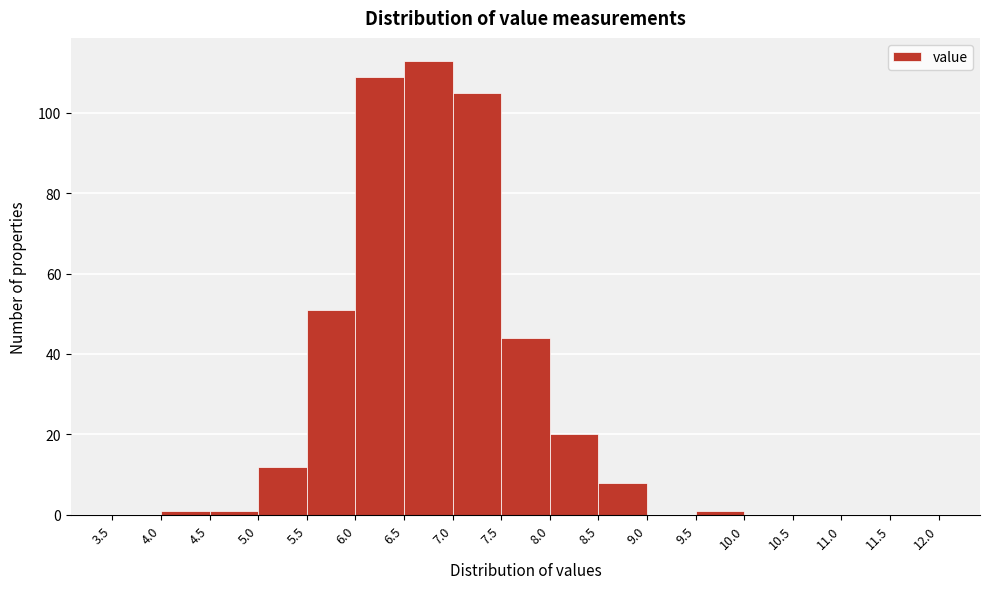

How tall is the bar that spans 7.0 to 7.5 on the x-axis? The values are not printed on the chart, so give them approximately, as read against the axis.

106